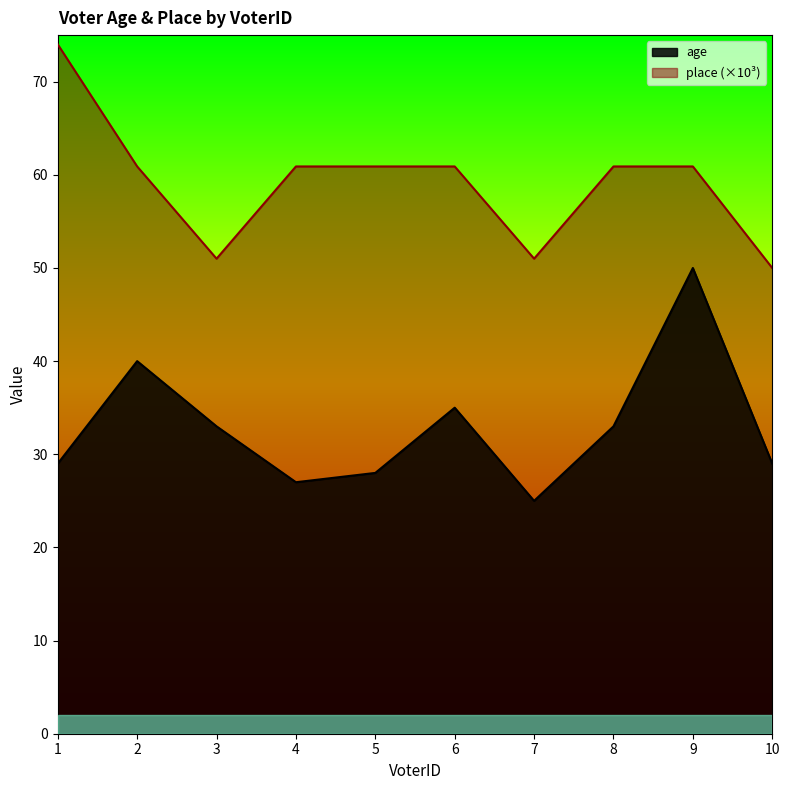

Between 1 and 3, which series saw the biggest shift?

place (×10³)